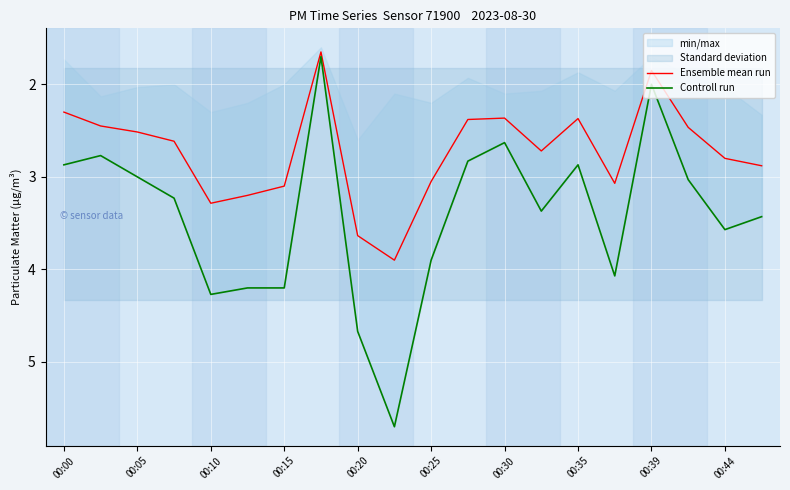

Is it true that Ensemble mean run equals 1.2 at 00:00?

False